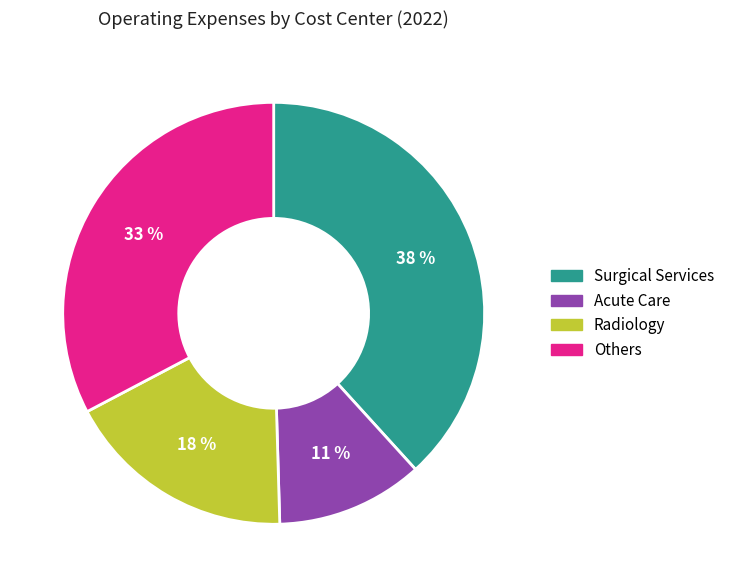

What is the largest slice in the pie chart?

Surgical Services